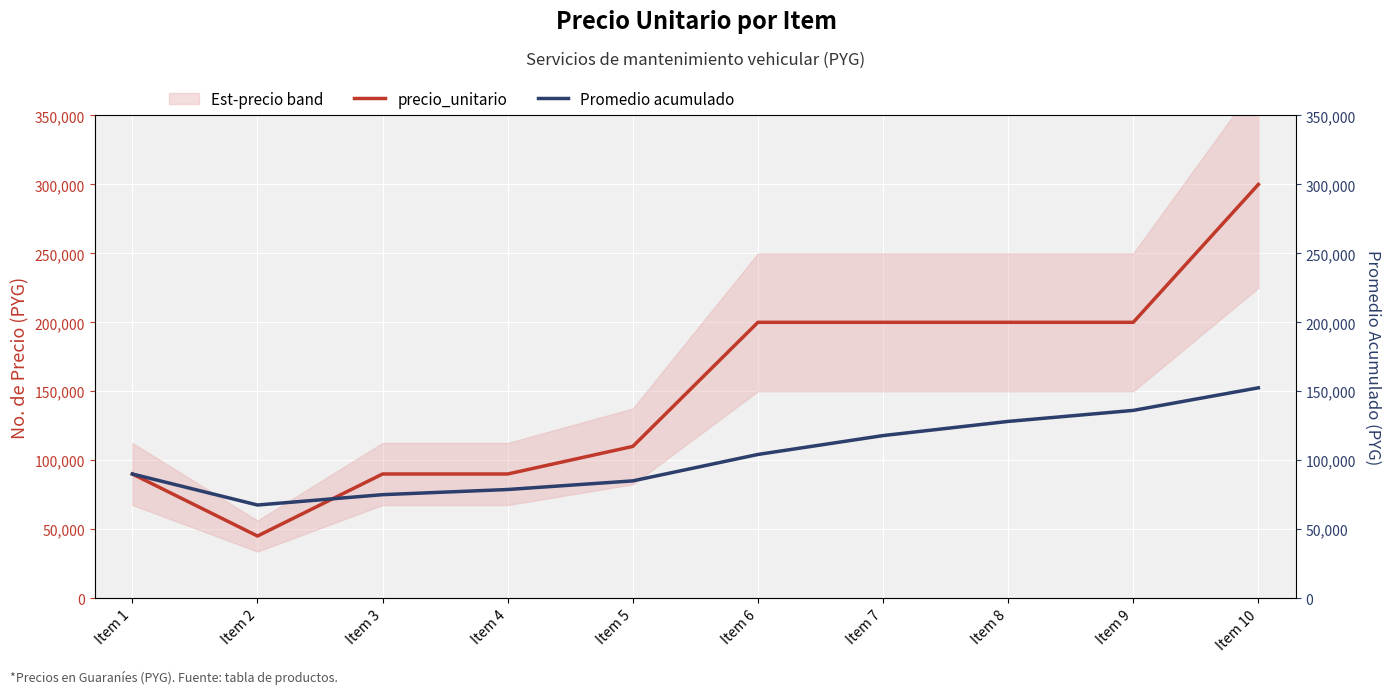

Reading left to right, extract all data points from this chart.

precio_unitario: 90000.0	45000.0	90000.0	90000.0	110000.0	200000.0	200000.0	200000.0	200000.0	300000.0
Promedio acumulado: 90000.0	67500.0	75000.0	78750.0	85000.0	104166.7	117857.1	128125.0	136111.1	152500.0